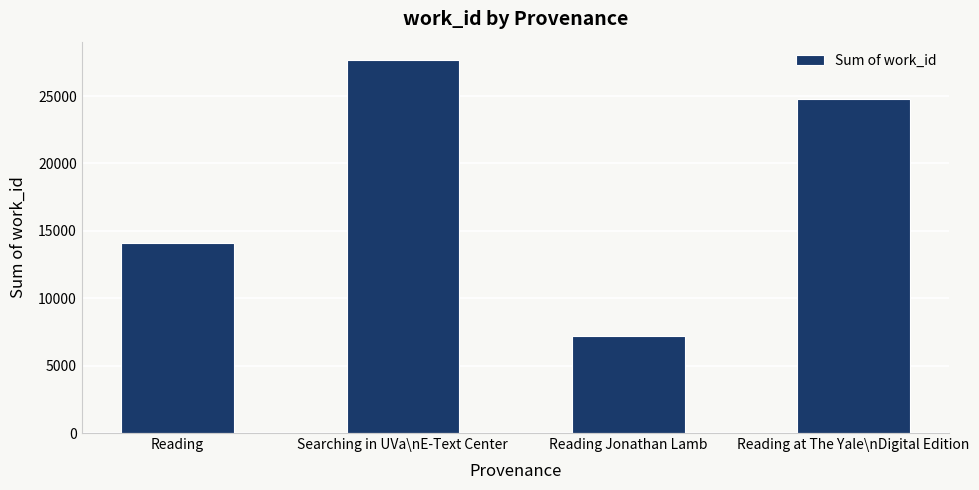

Between Searching in UVa\nE-Text Center and Reading Jonathan Lamb, which is larger?

Searching in UVa\nE-Text Center